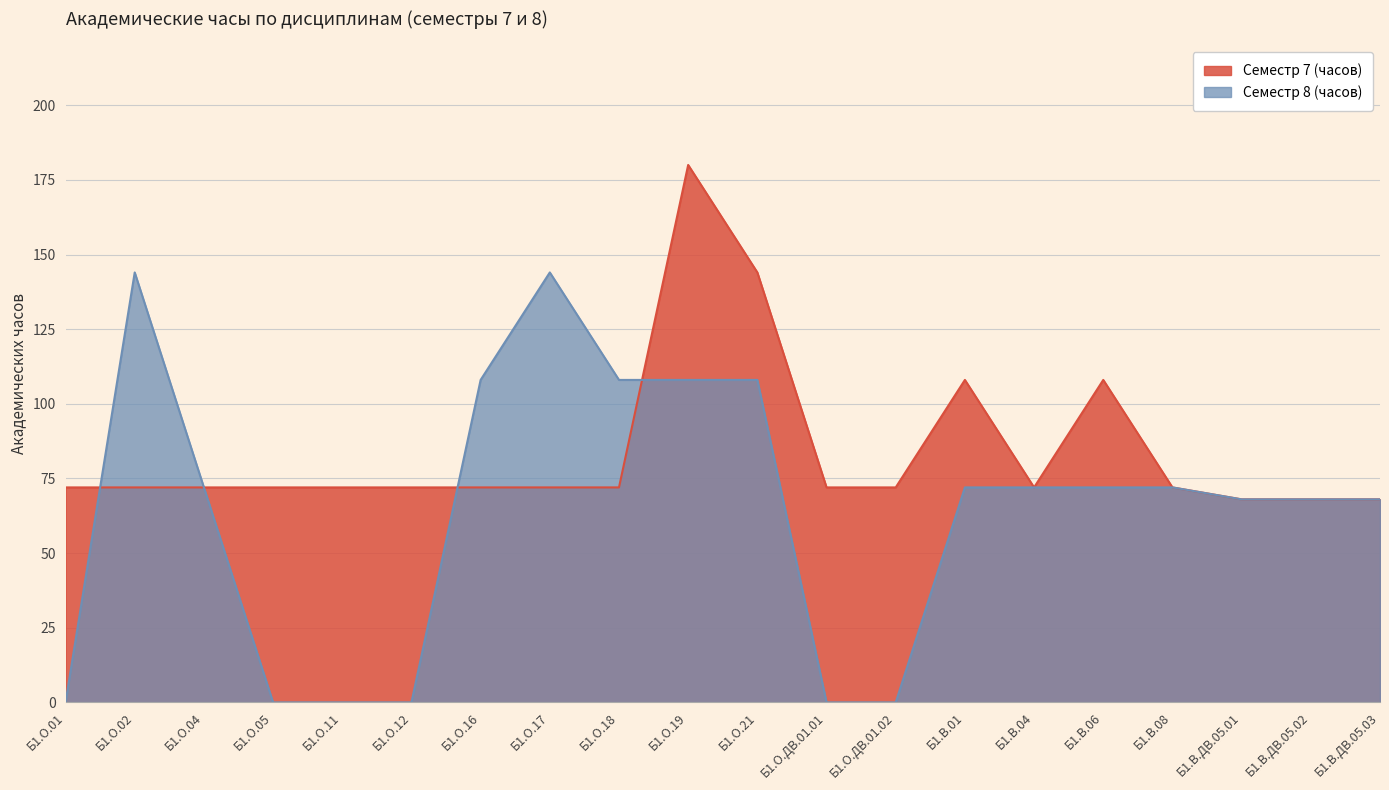

How many data points does each series have?

20